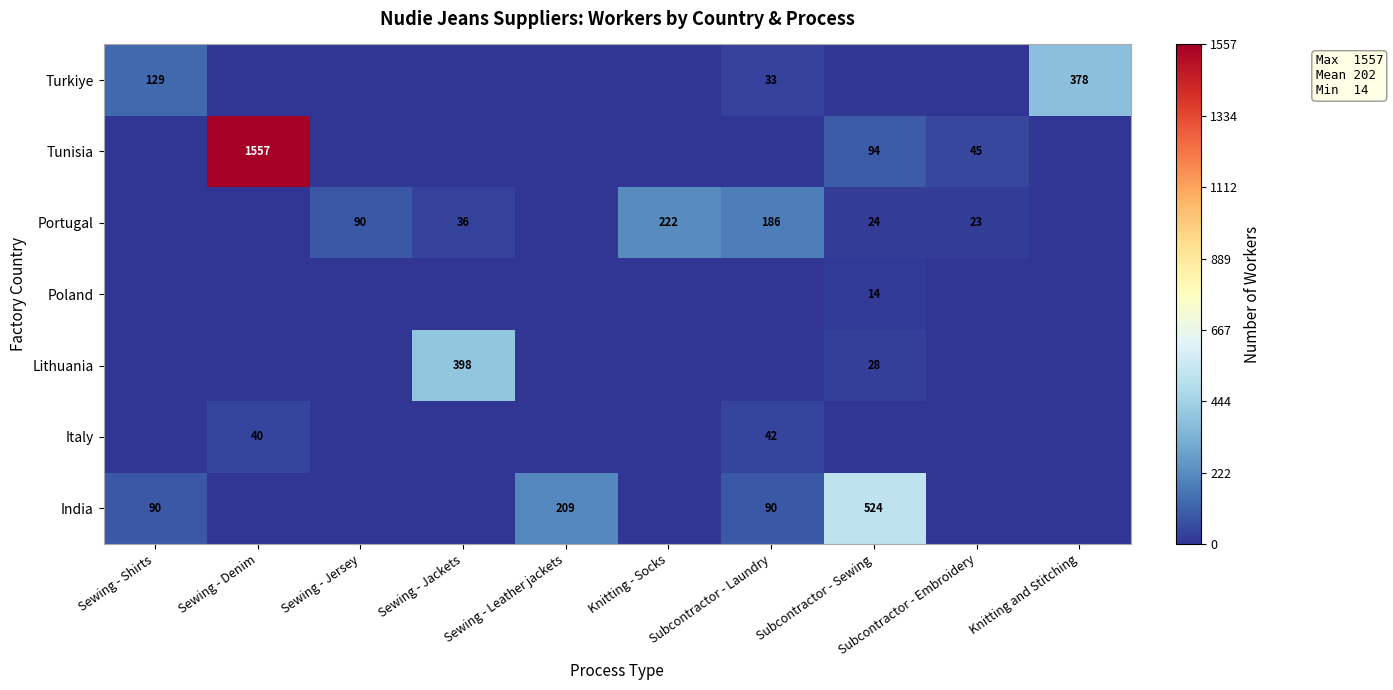

Is it true that Portugal equals 264 at Subcontractor - Laundry?

False